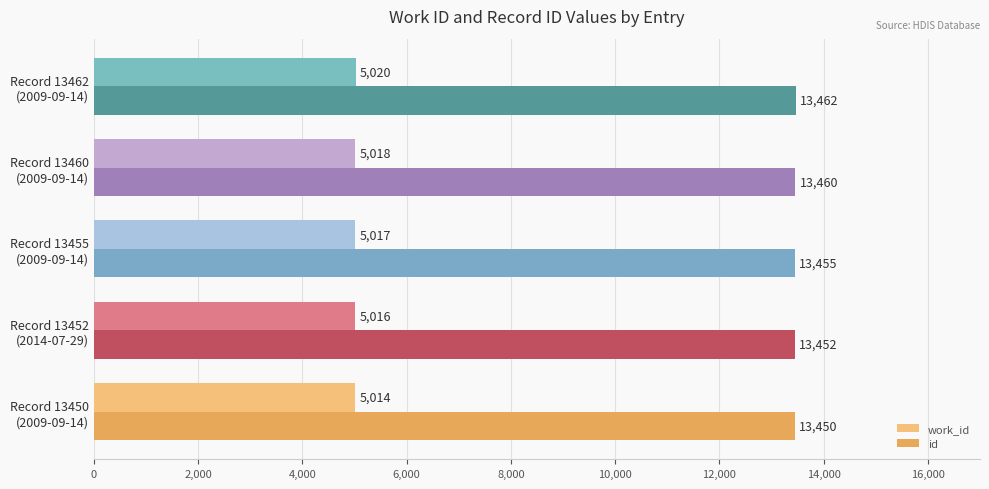

What is the difference between the maximum and second lowest values in the work_id series?

4